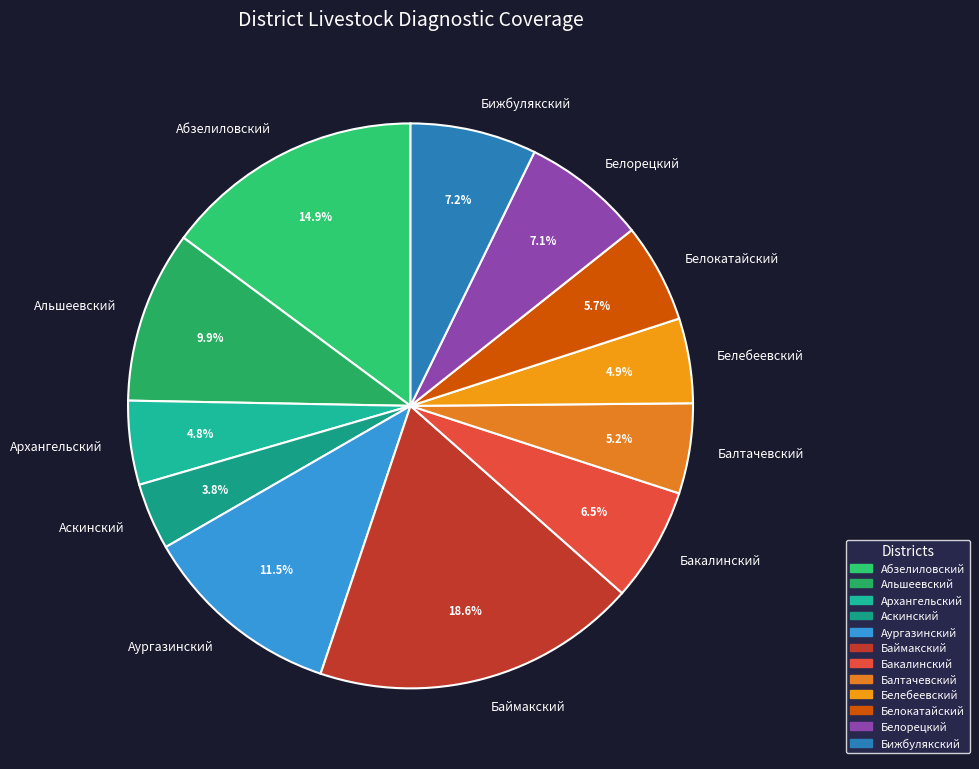

Does any single category account for the majority?

No